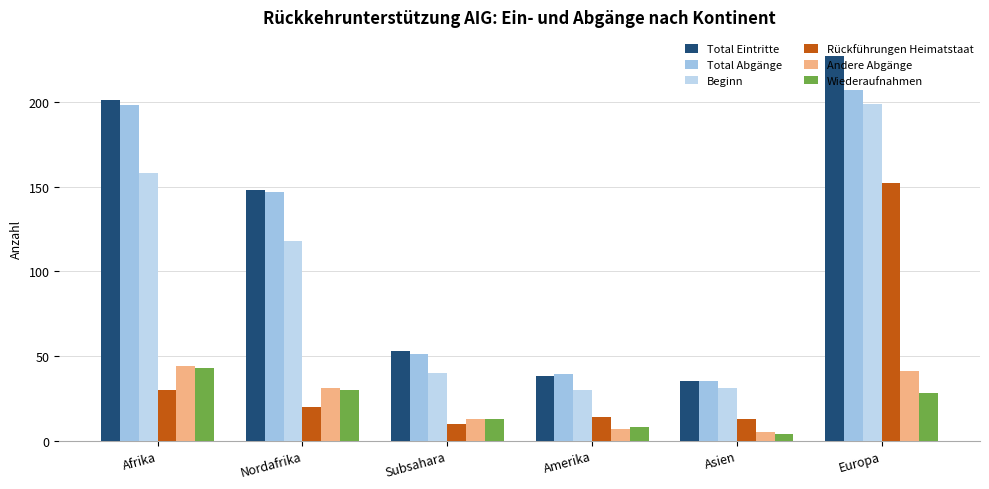

List the labels in order of Total Eintritte value, smallest first.

Asien, Amerika, Subsahara, Nordafrika, Afrika, Europa